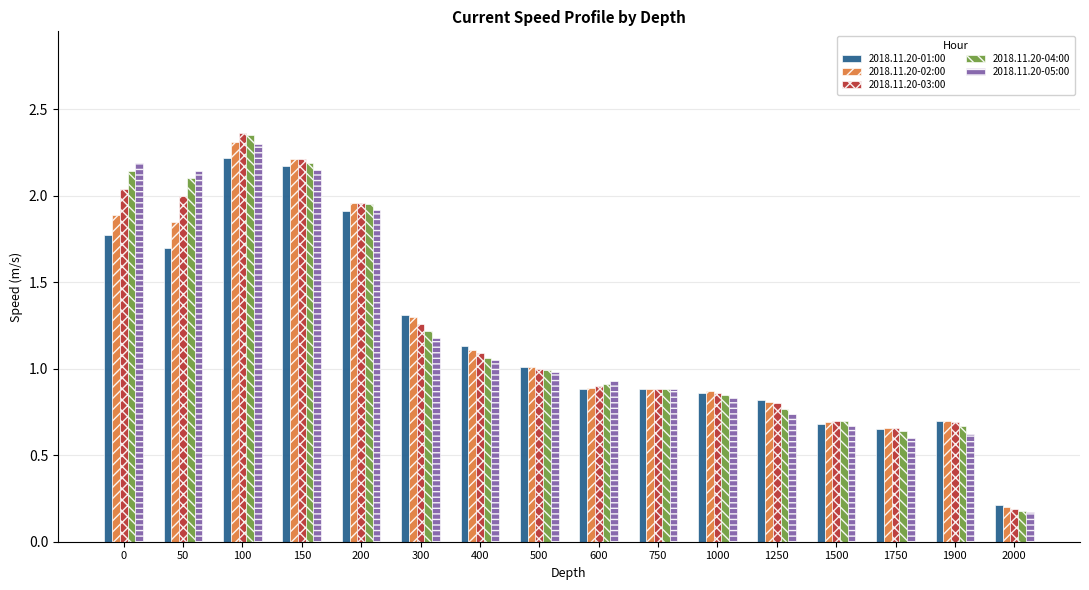

What is the total value across all series at 300?

6.3